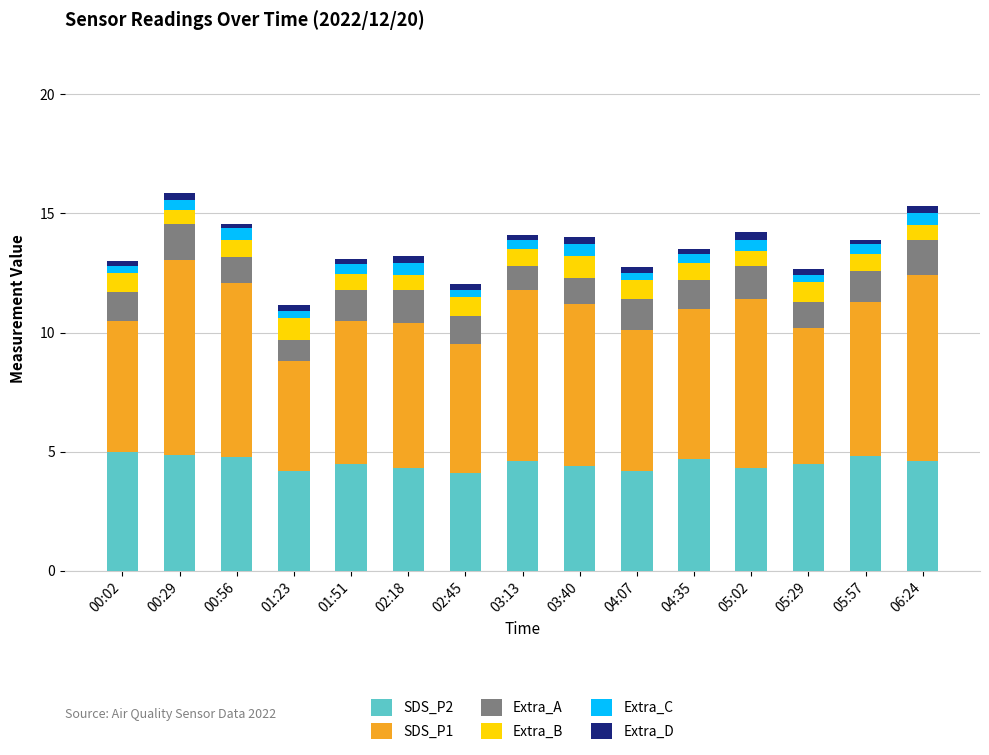

True or false: SDS_P2 has a value of 4.6 at 03:13.

True